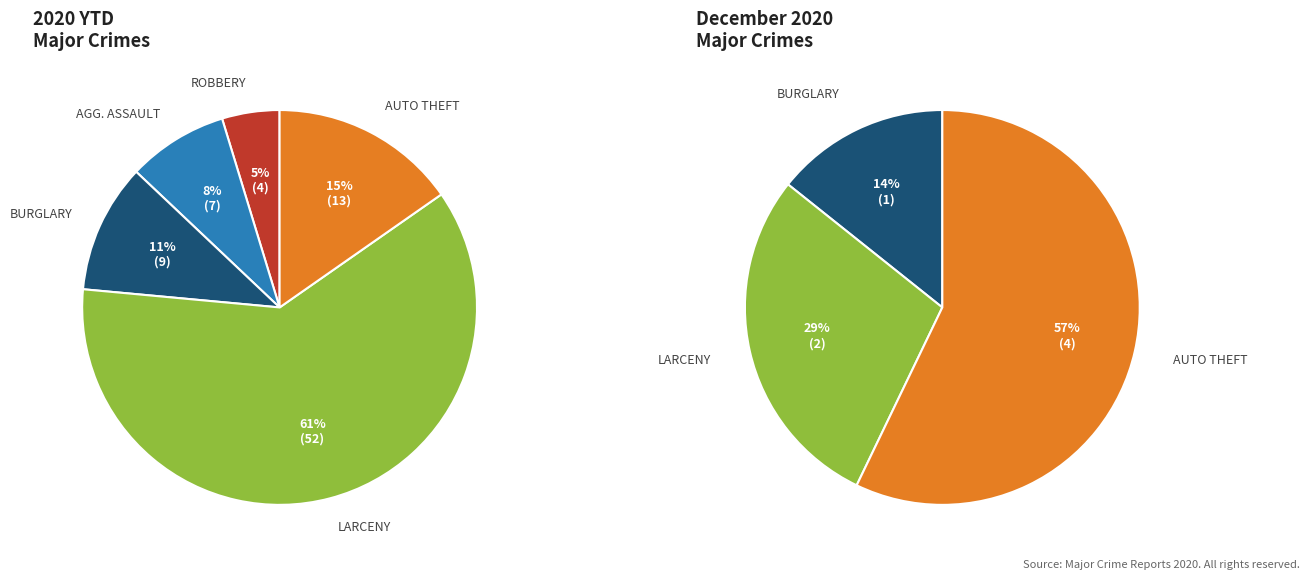

How many slices are in this pie chart?

5